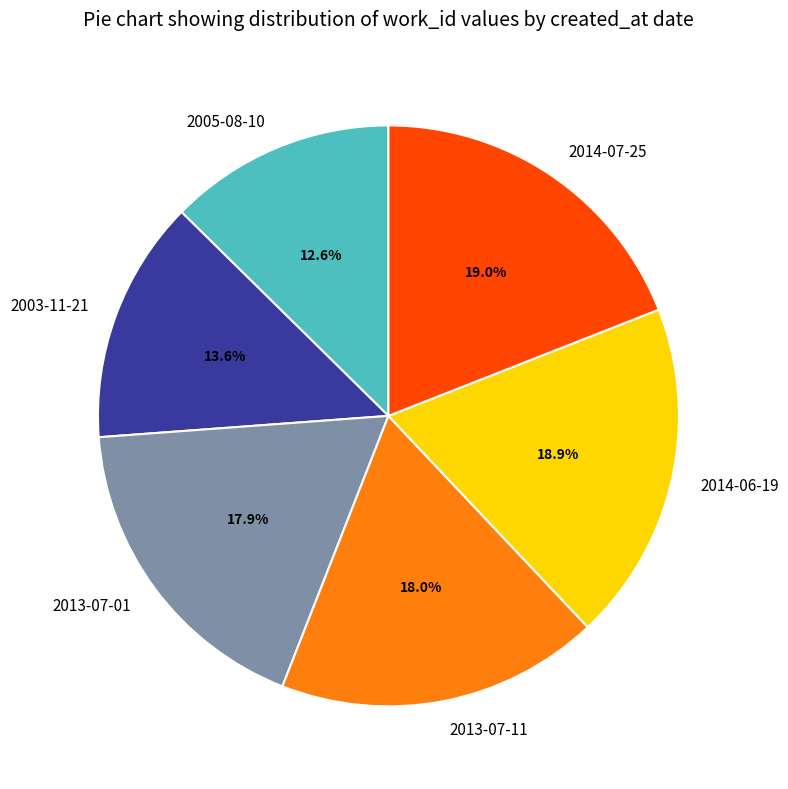

Which category has the smallest portion of the pie?

2005-08-10